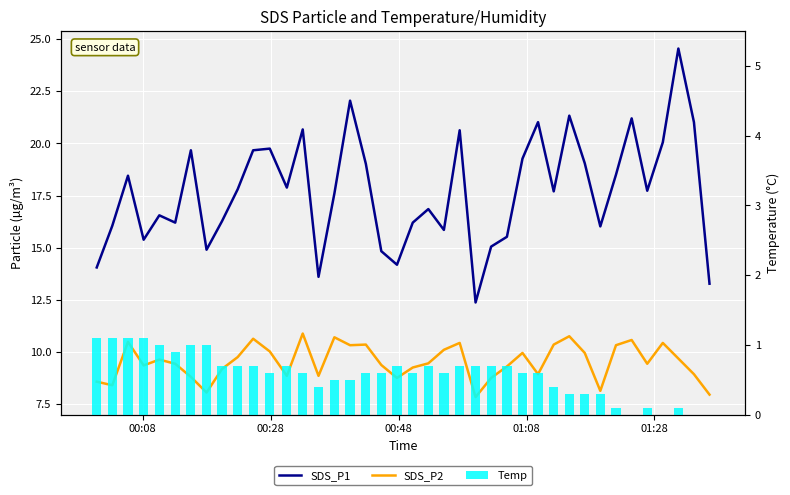

What is the maximum value for Temp?

1.1